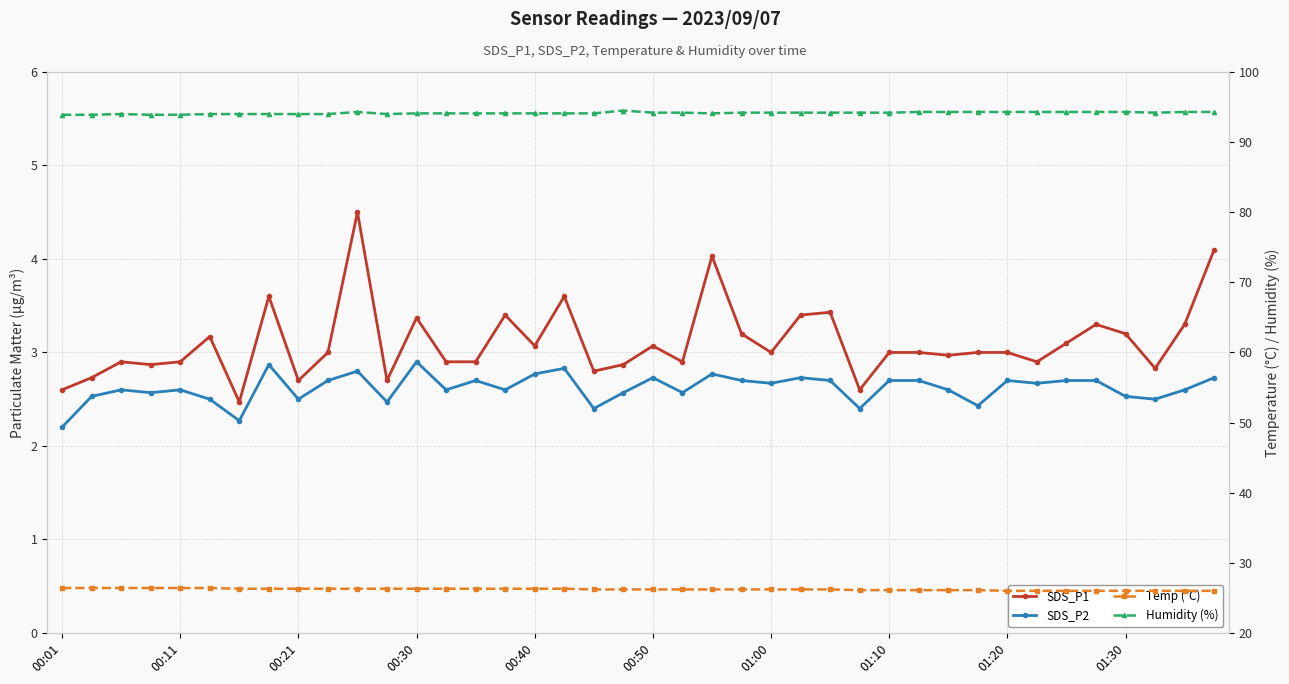

What is the sum of the SDS_P1 values at 34 and 00:11?

5.8